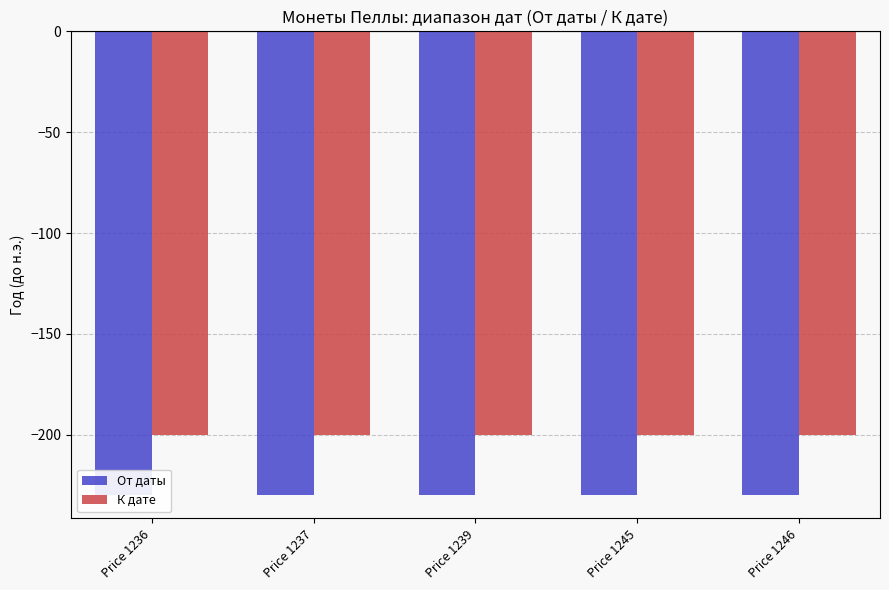

How many data points does each series have?

5